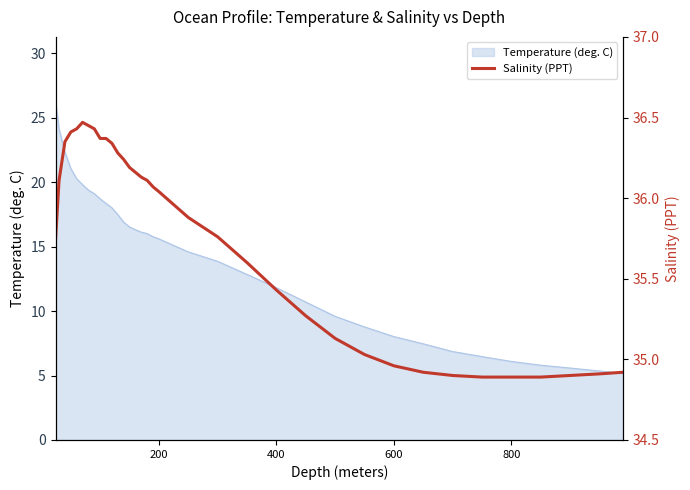

How many lines are shown in the chart?

1